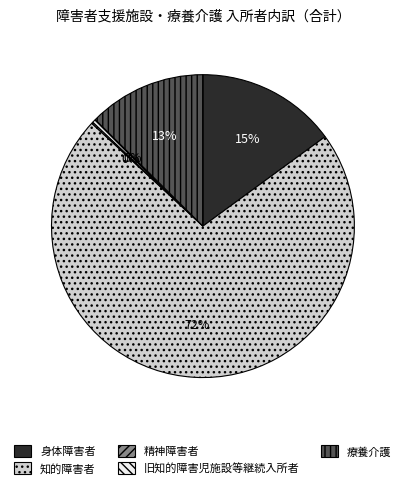

To the nearest percent, what is the average slice percentage?

20%